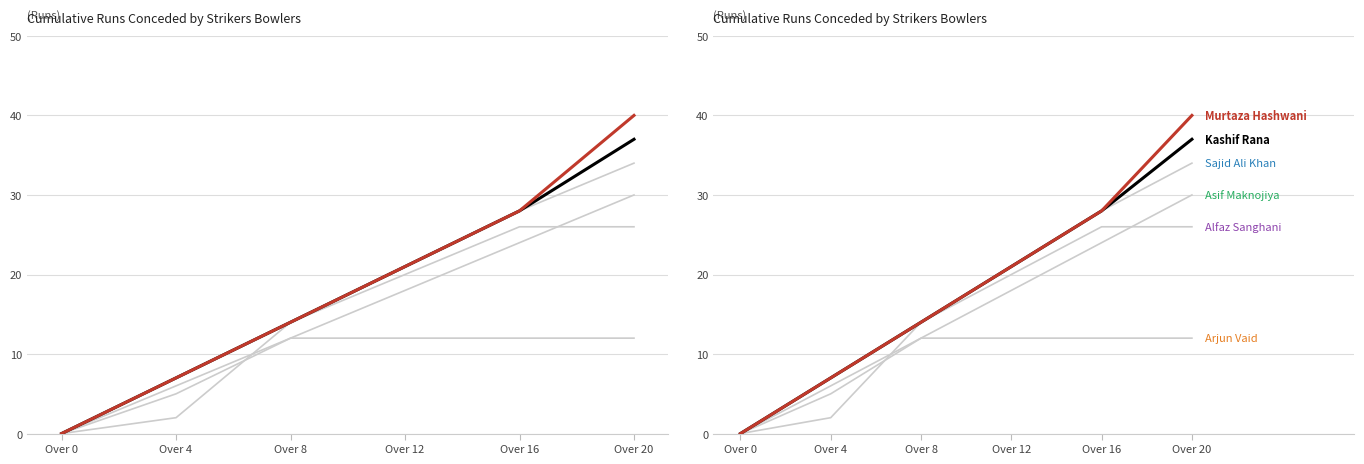

Does the chart display data point markers on the line(s)?

No